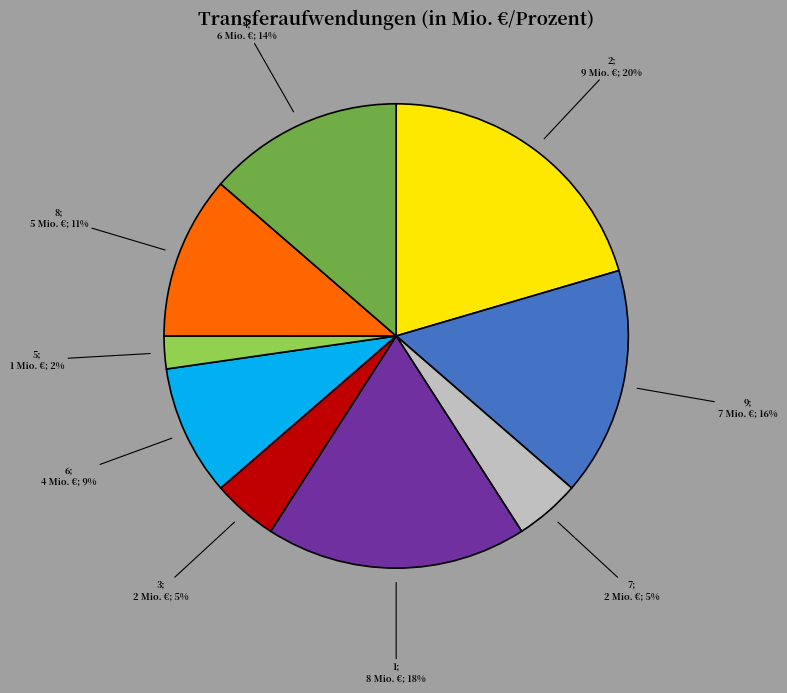

To the nearest percent, what is the average slice percentage?

11%